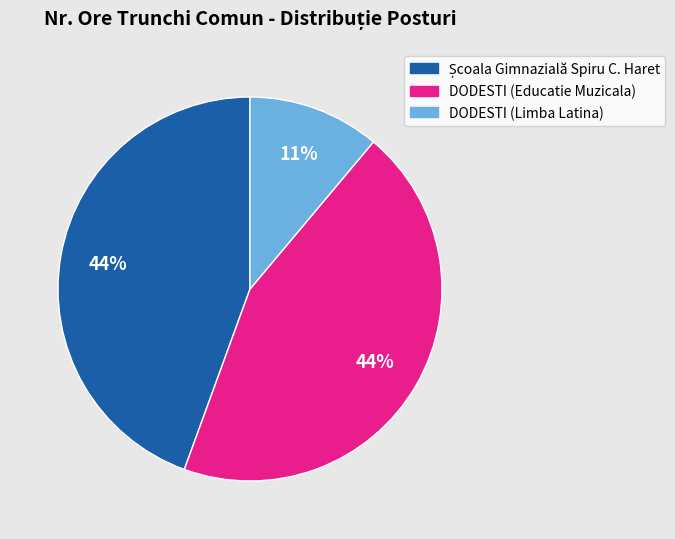

Which slice is the smallest?

DODESTI (Limba Latina)